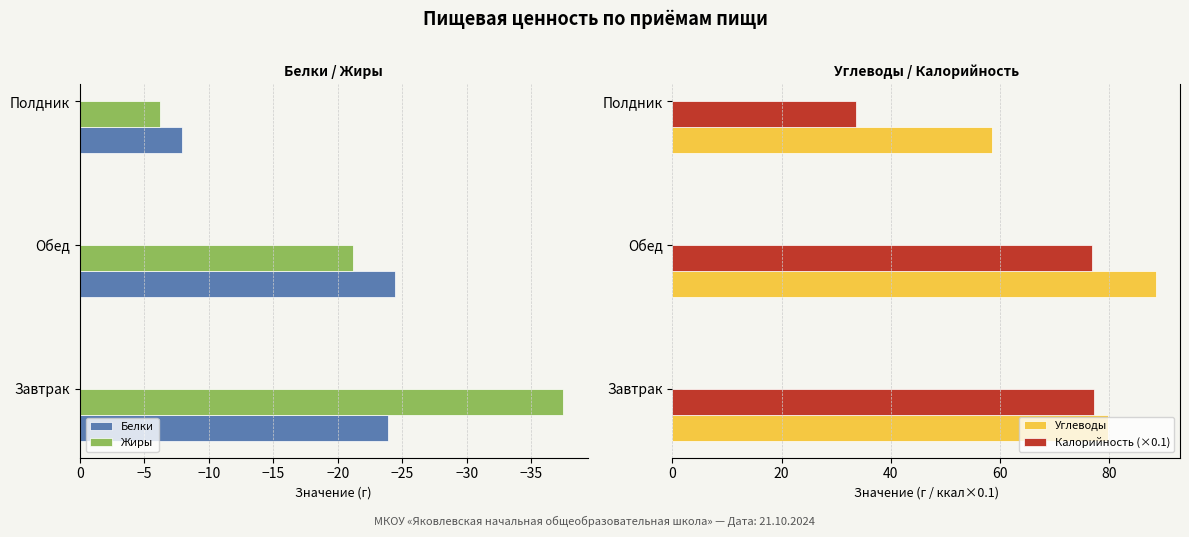

What is the difference between the maximum and minimum values in the Белки series?

16.6